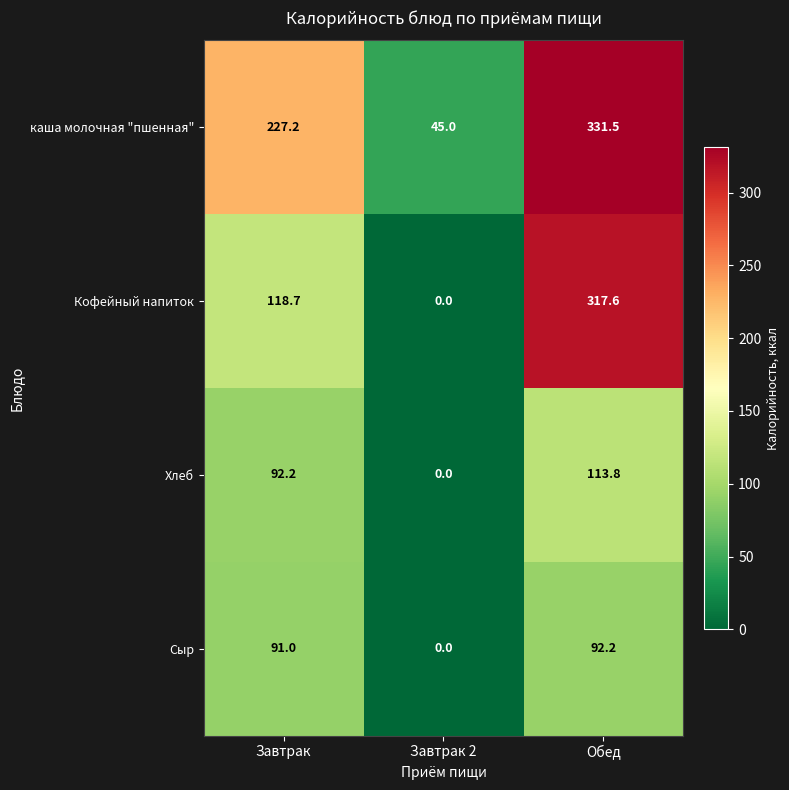

The value of Кофейный напиток at Обед is 485.2. True or false?

False